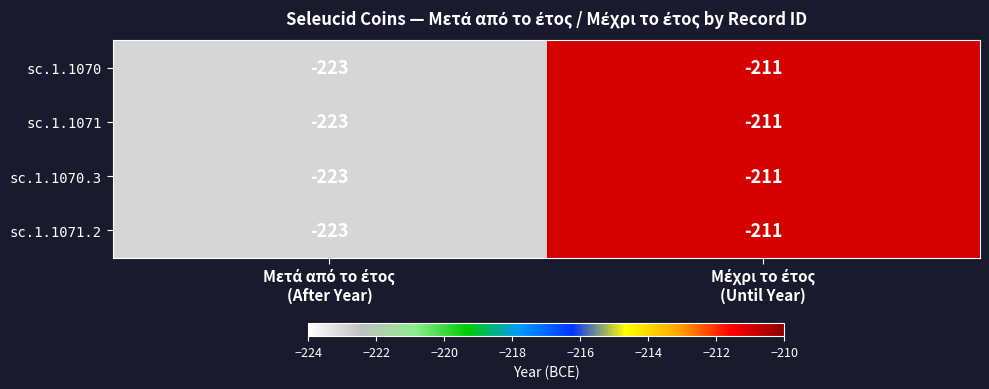

What is the difference between the maximum and minimum values in the sc.1.1071.2 series?

12